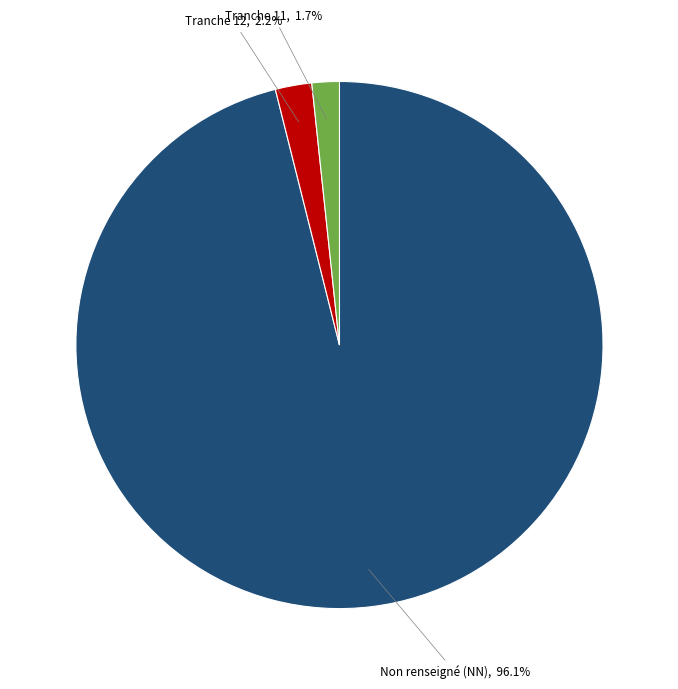

Is there any slice that represents more than half of the pie?

Yes